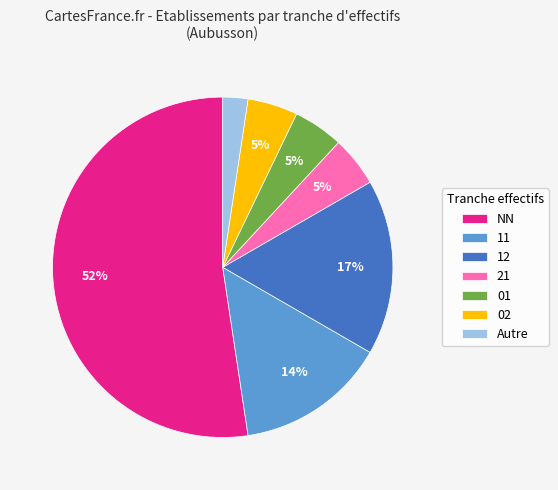

True or false: 12 accounts for 17% of the total.

True